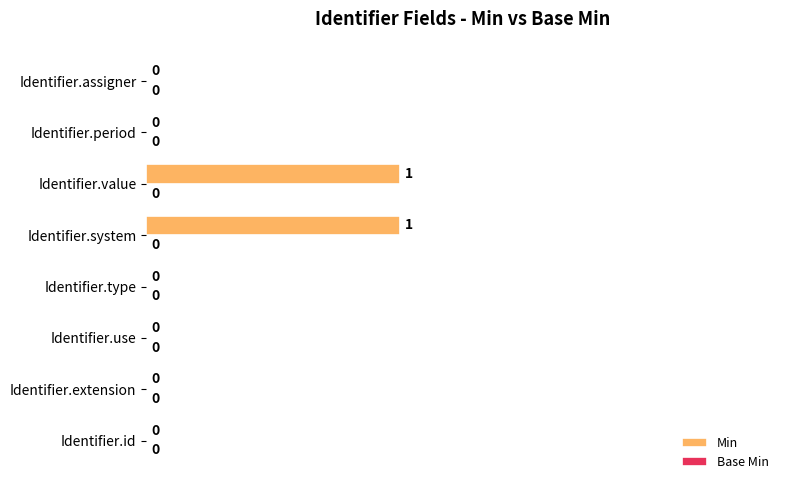

The chart shows a value of 0 at Identifier.assigner. True or false?

True